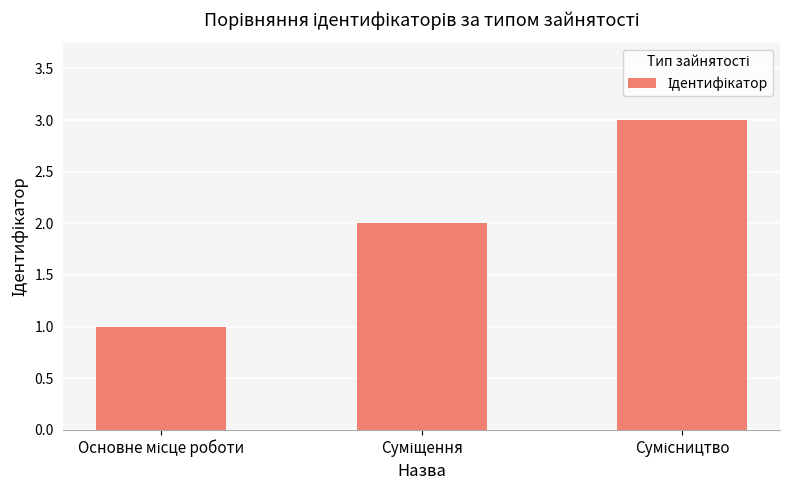

How many data points does each series have?

3